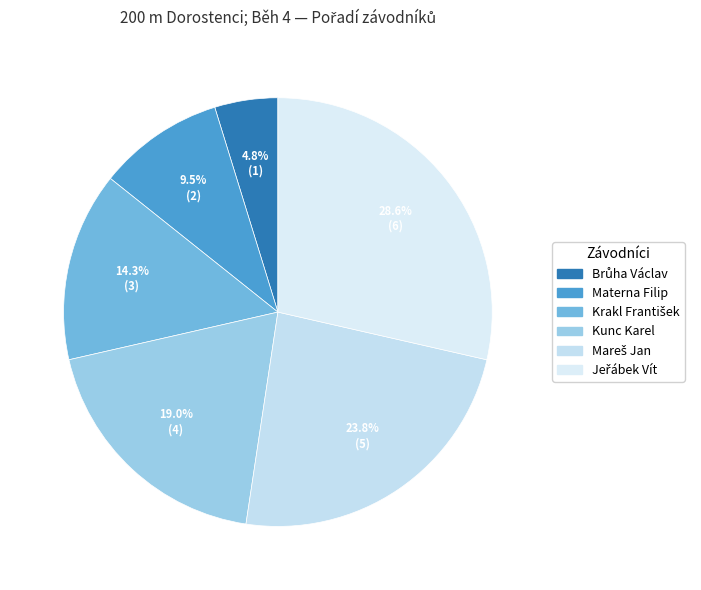

Count the number of slices in the pie.

6